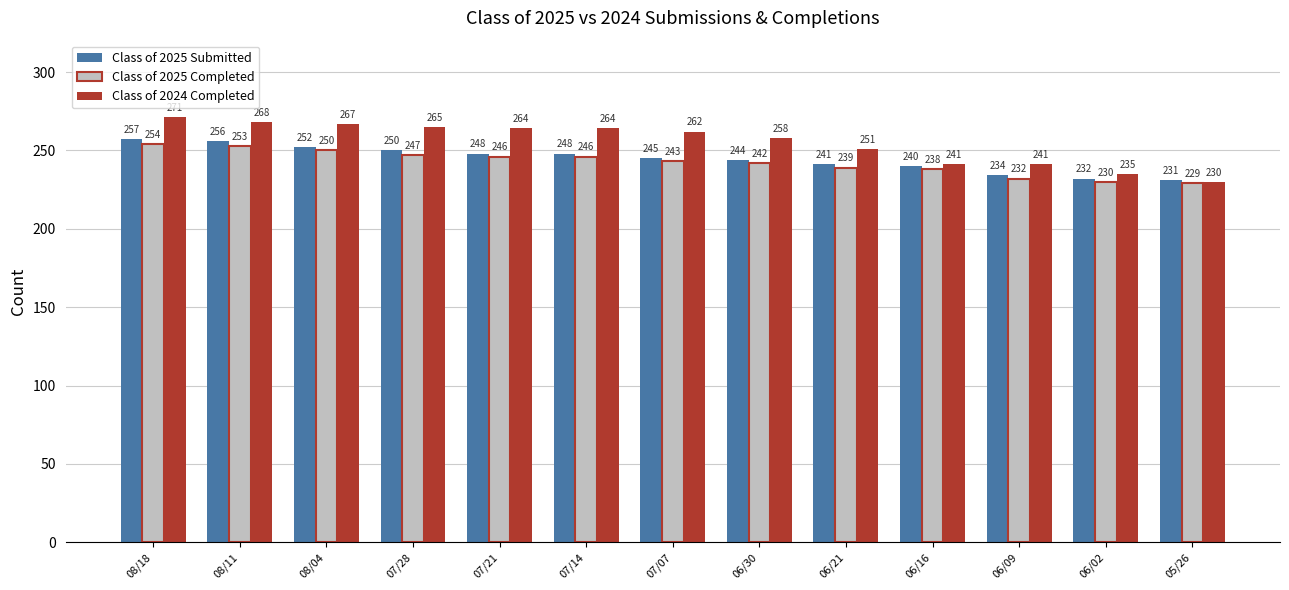

Is it true that Class of 2025 Submitted equals 323 at 07/07?

False